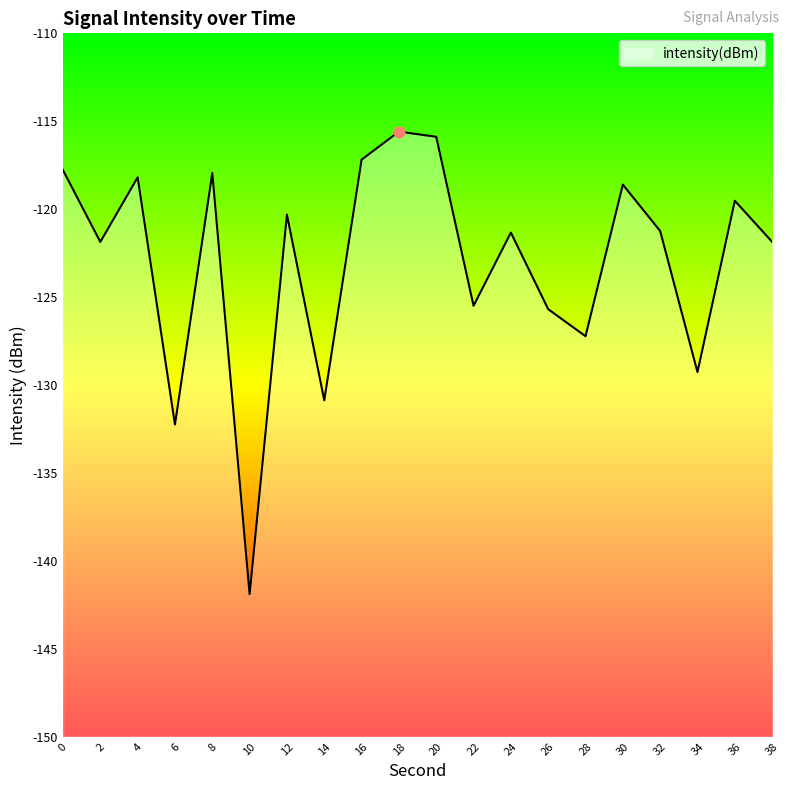

Between 38 and 24, which is larger?

24